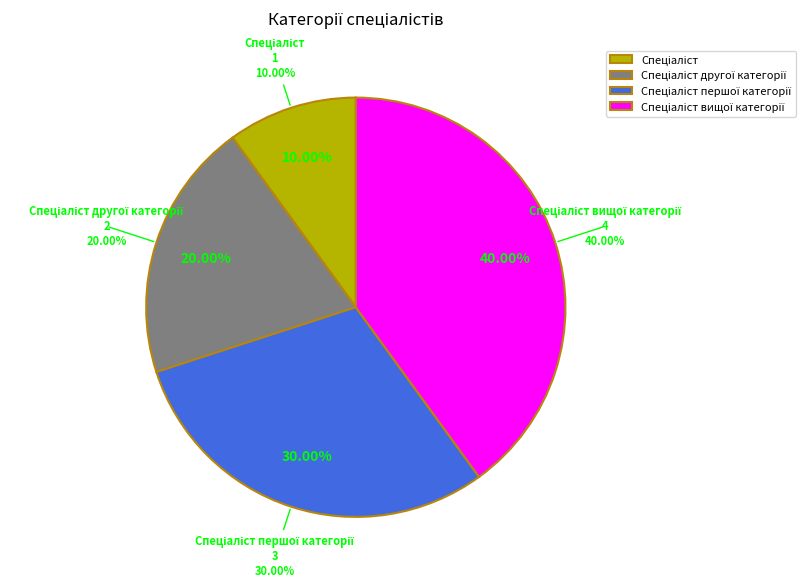

What is the total percentage of Спеціаліст другої категорії and Спеціаліст вищої категорії?

60.0%